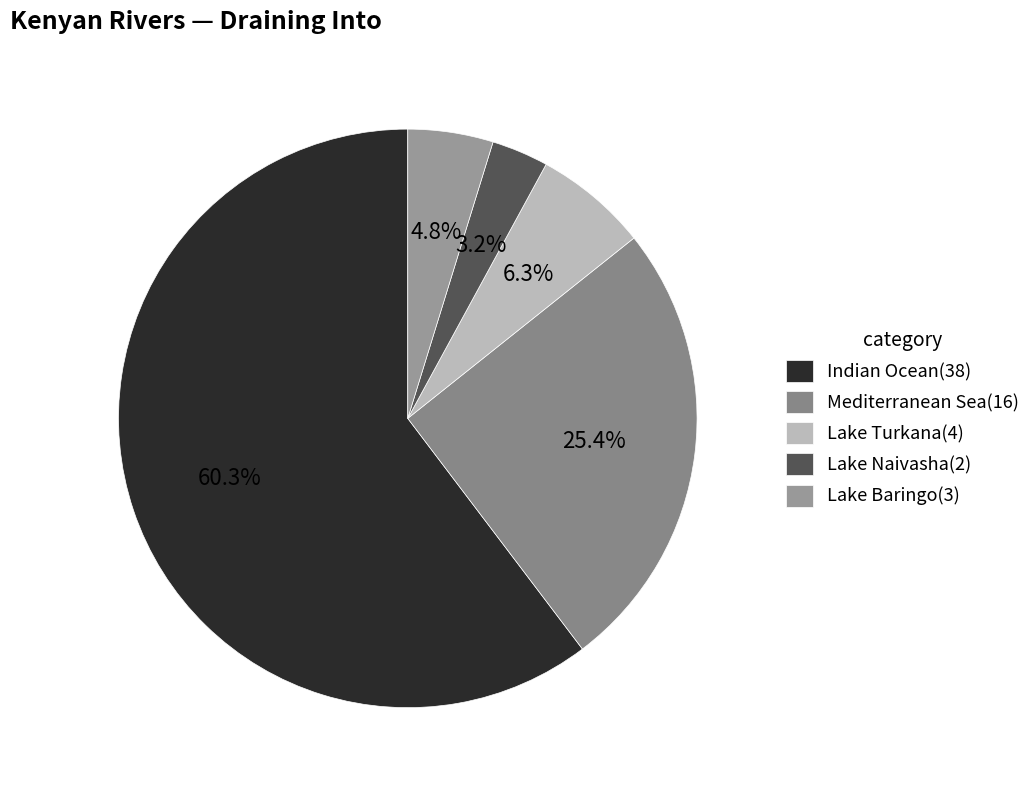

Rank the categories by value from highest to lowest.

Indian Ocean, Mediterranean Sea, Lake Turkana, Lake Baringo, Lake Naivasha